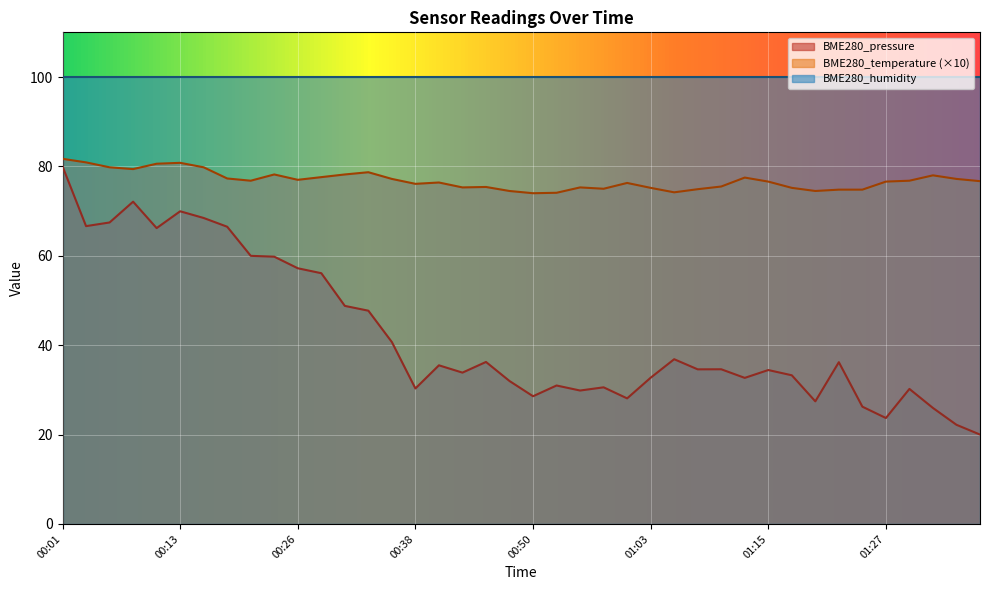

At which category is the sum across all series the highest?

00:01